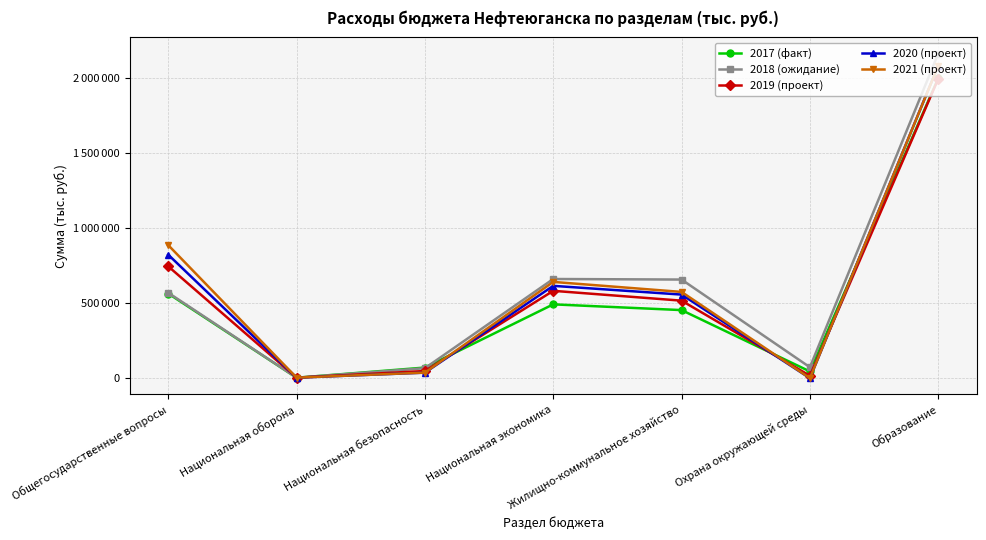

At which category does 2018 (ожидание) reach its first local valley?

Национальная оборона